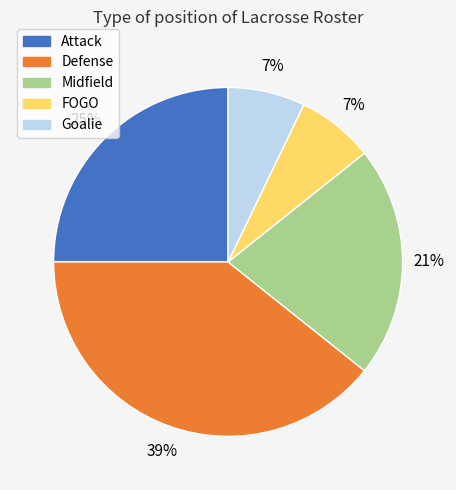

Which has a higher value, FOGO or Attack?

Attack